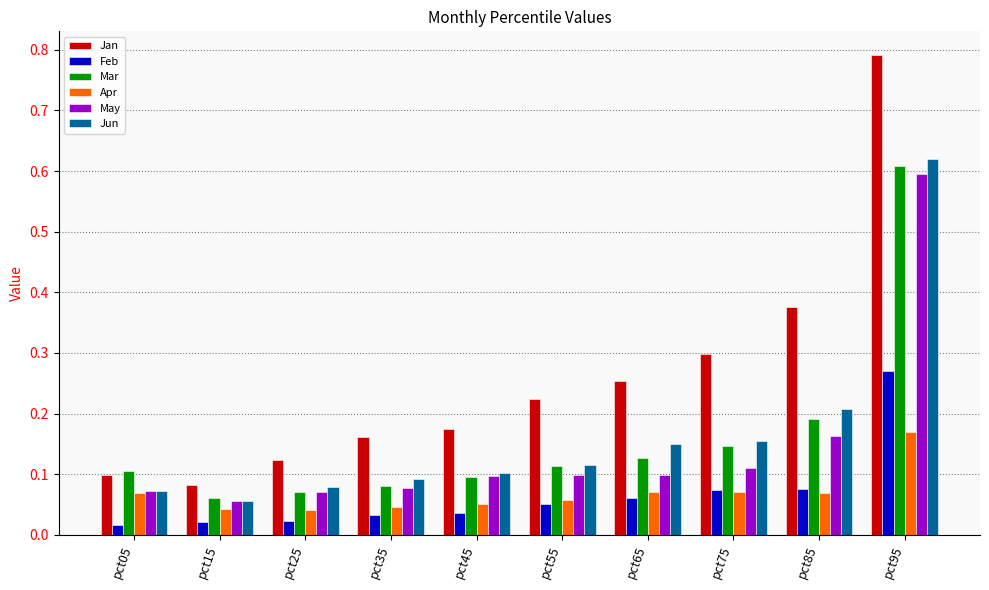

Which series changed the most between pct15 and pct85?

Jan